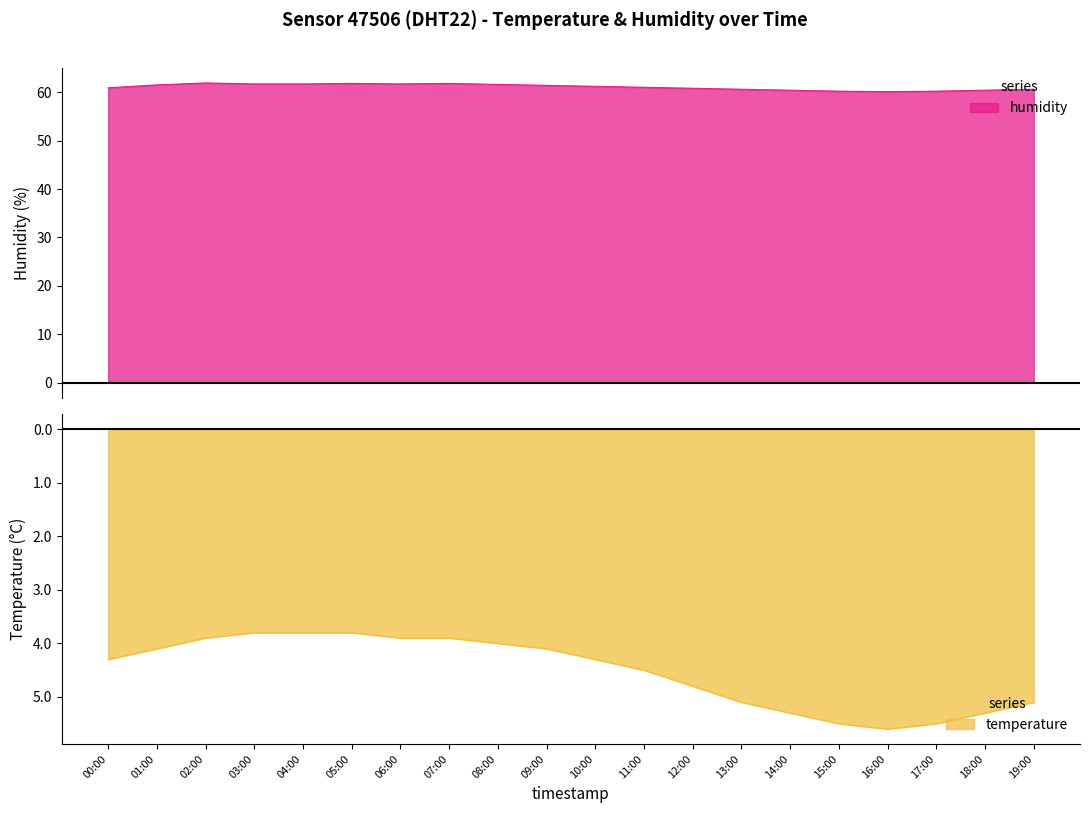

What is the maximum value for humidity?

61.9